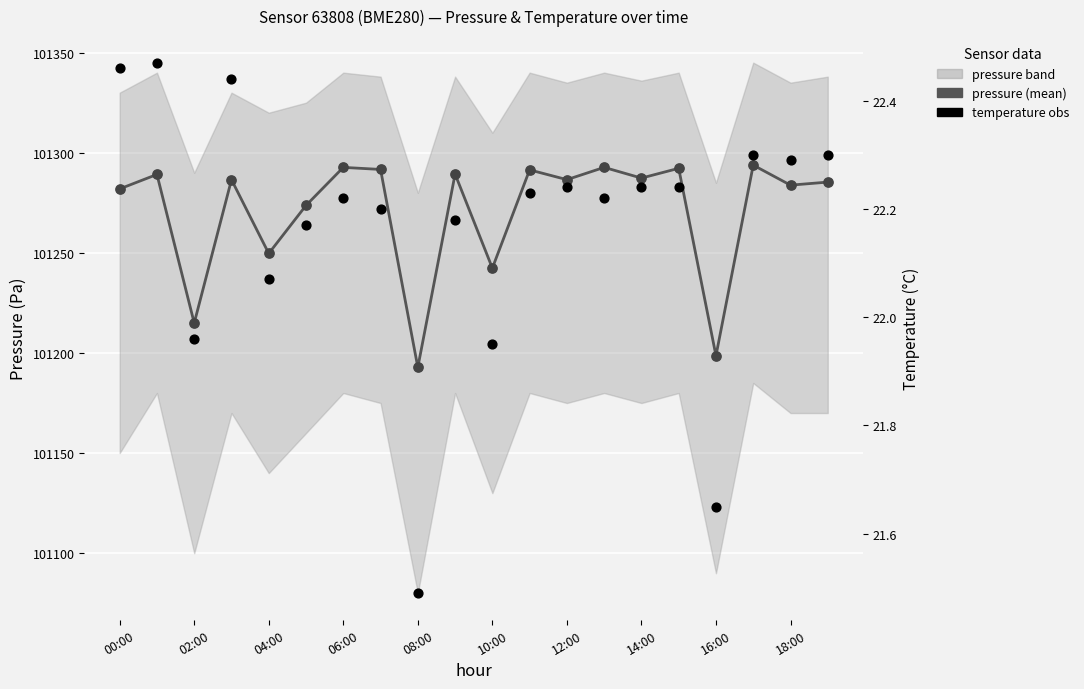

What is the total value across all series at 14:00?

202596.9